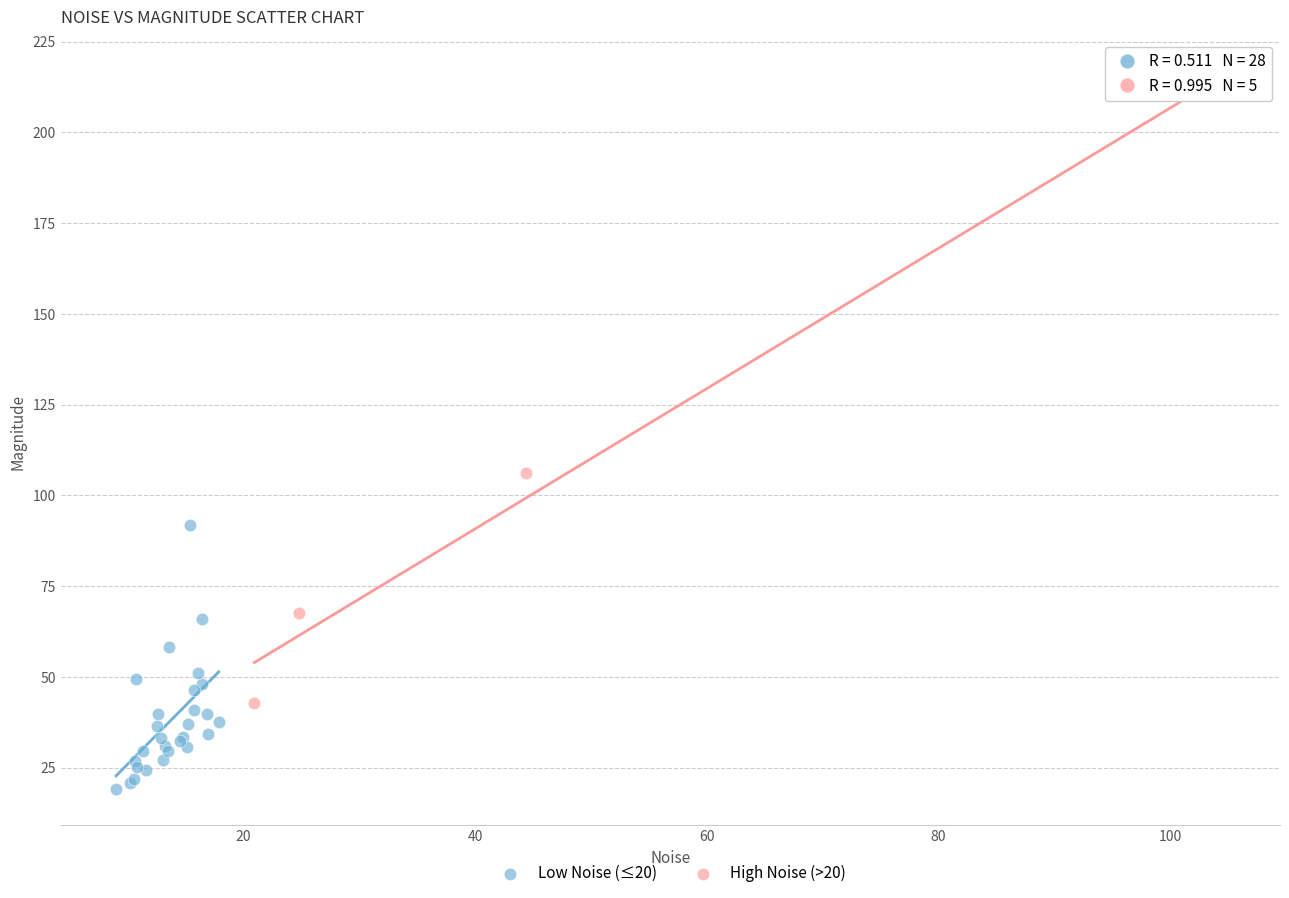

What are all the series names shown in the legend?

Low Noise (≤20), High Noise (>20)